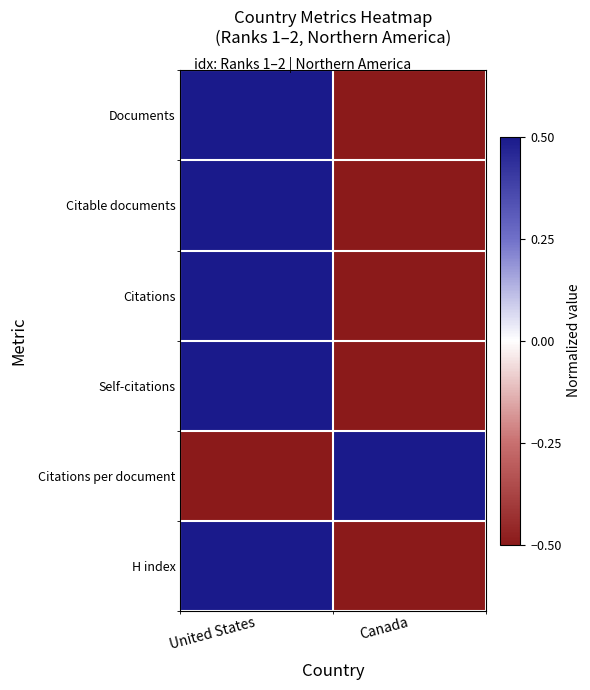

Reading left to right, what are all the values shown in this chart?

Documents: United States=0.5	Canada=-0.5
Citable documents: United States=0.5	Canada=-0.5
Citations: United States=0.5	Canada=-0.5
Self-citations: United States=0.5	Canada=-0.5
Citations per document: United States=-0.5	Canada=0.5
H index: United States=0.5	Canada=-0.5